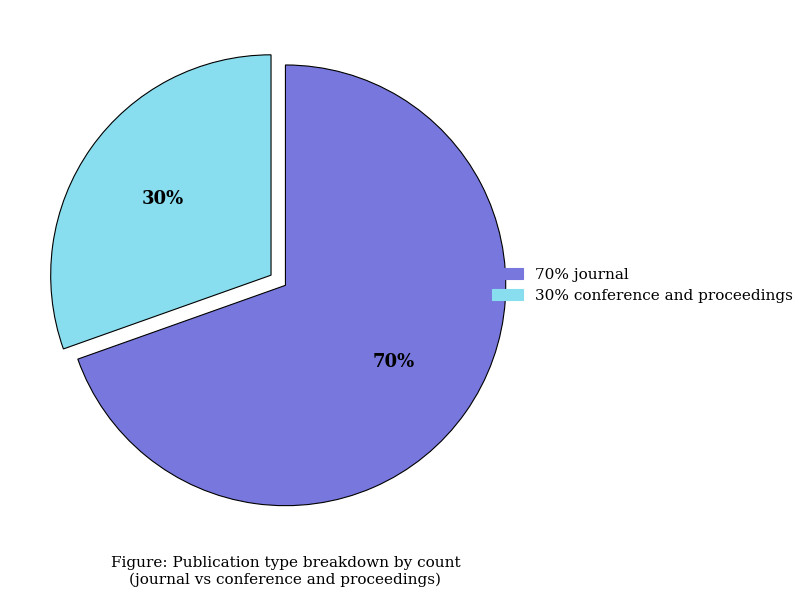

To the nearest percent, what is the average slice percentage?

50%